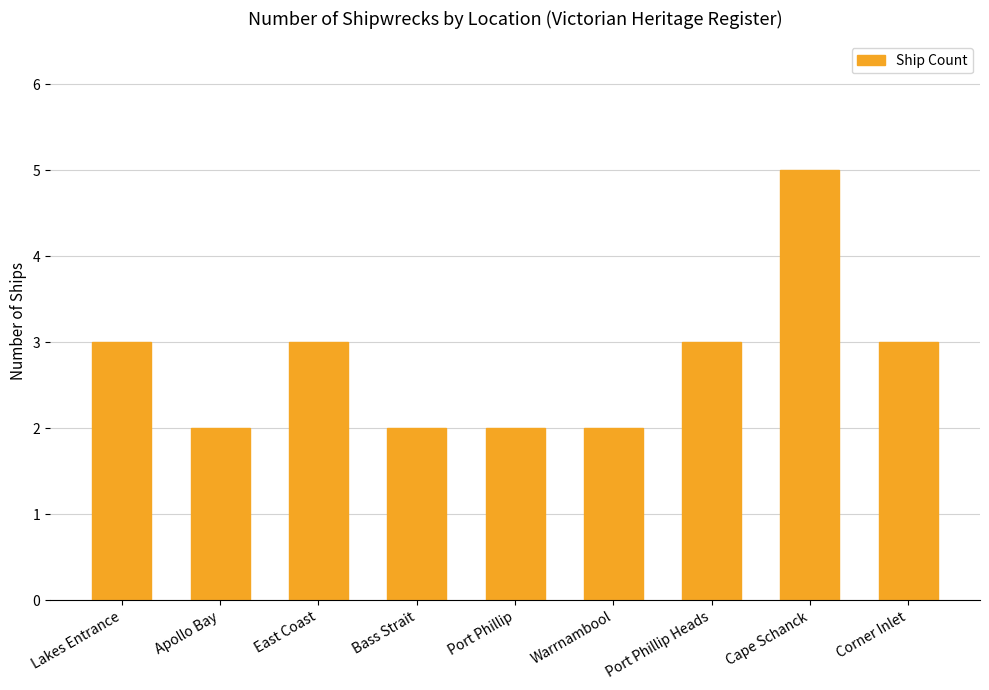

What is the average value?

3